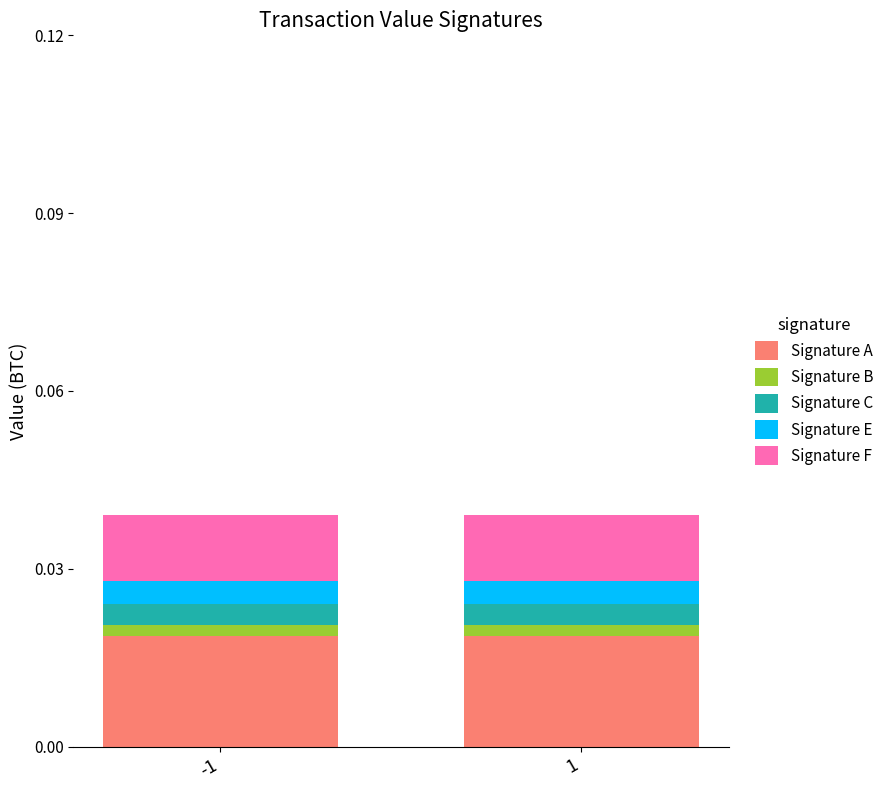

Which series changed the most between -1 and 1?

Signature A